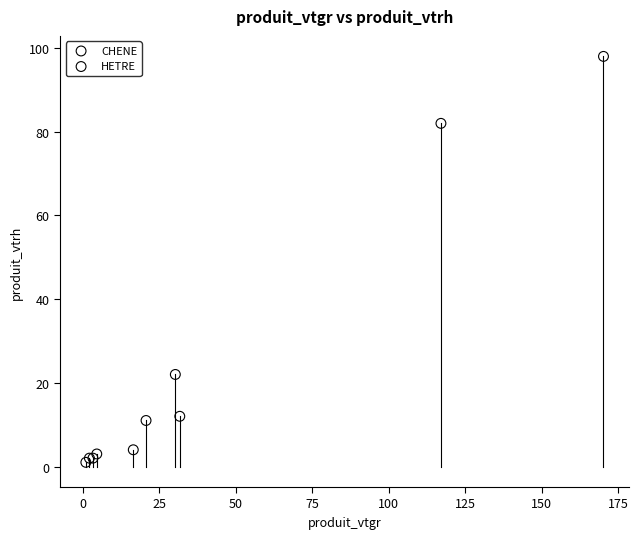

Which series has the largest Y range (max minus min)?

HETRE